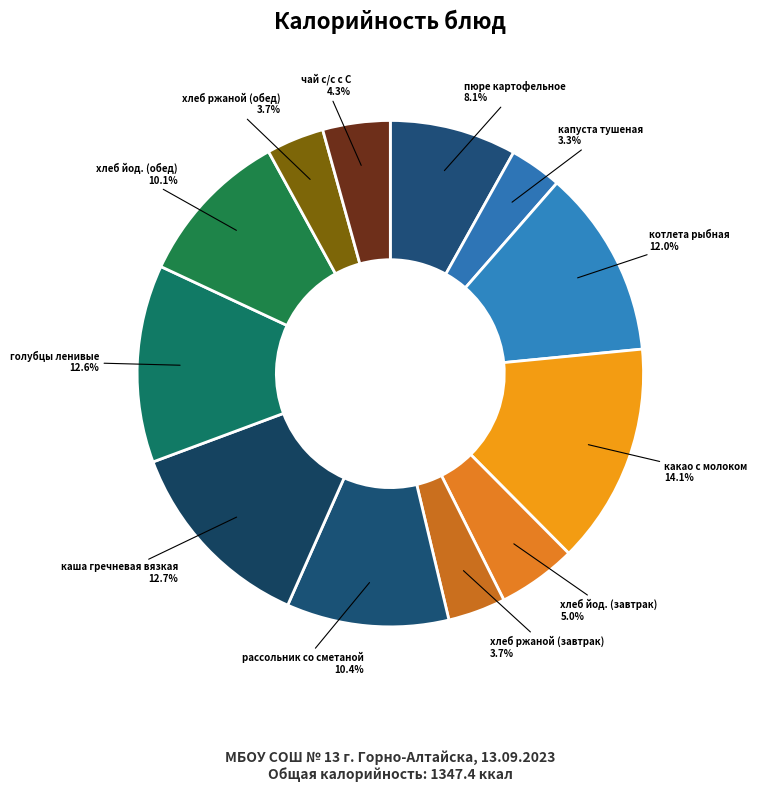

To the nearest percent, what is the difference between the пюре картофельное and хлеб ржаной (обед) slice percentages?

4%